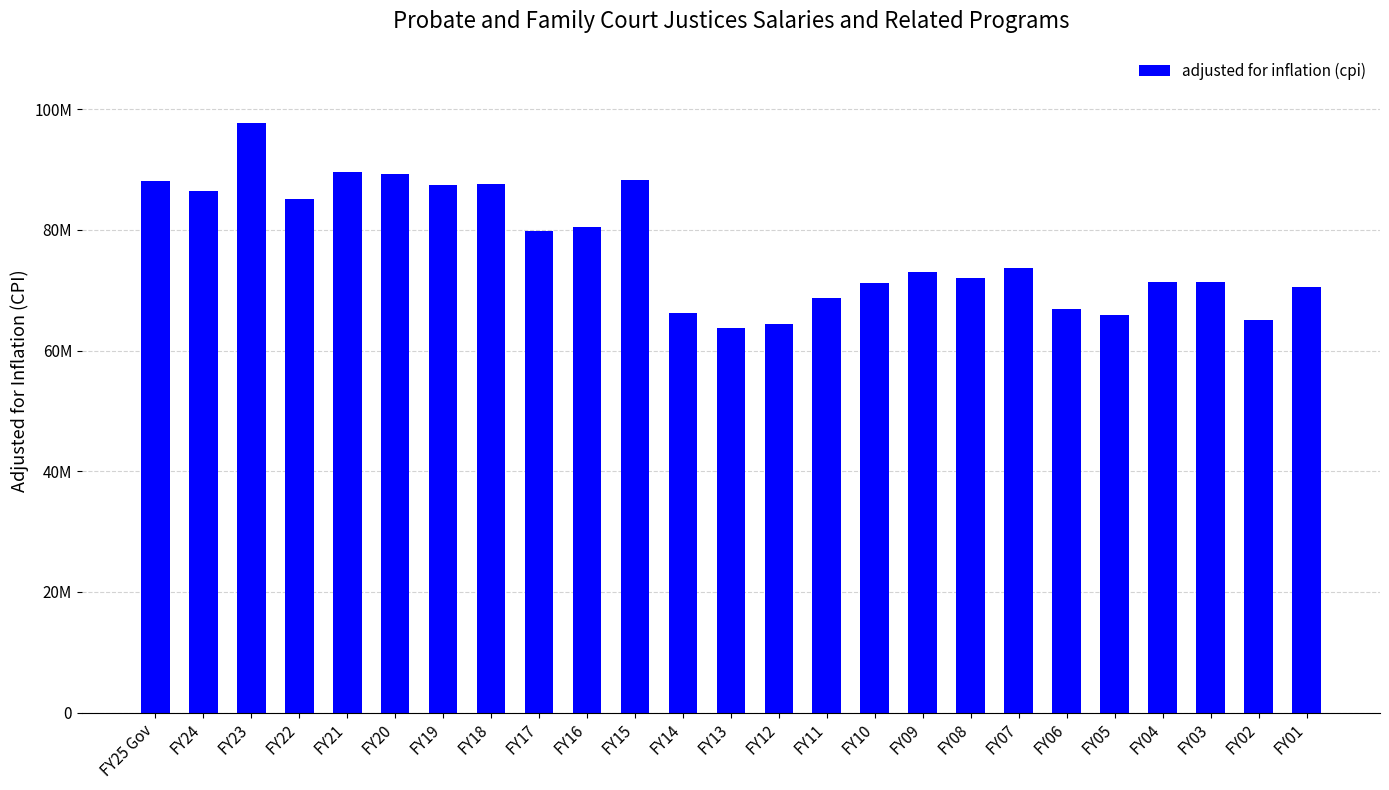

What is the ratio of the value at FY17 to the value at FY13?

1.3